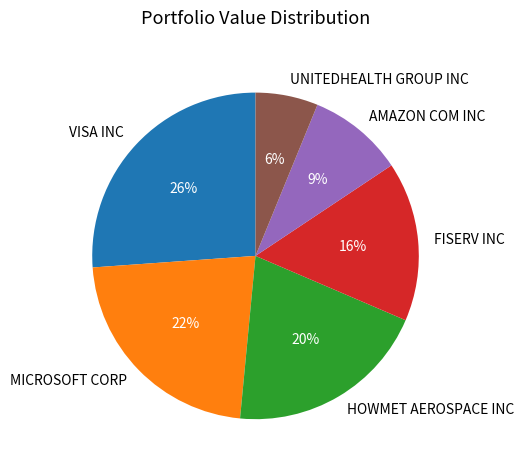

How many slices are in this pie chart?

6